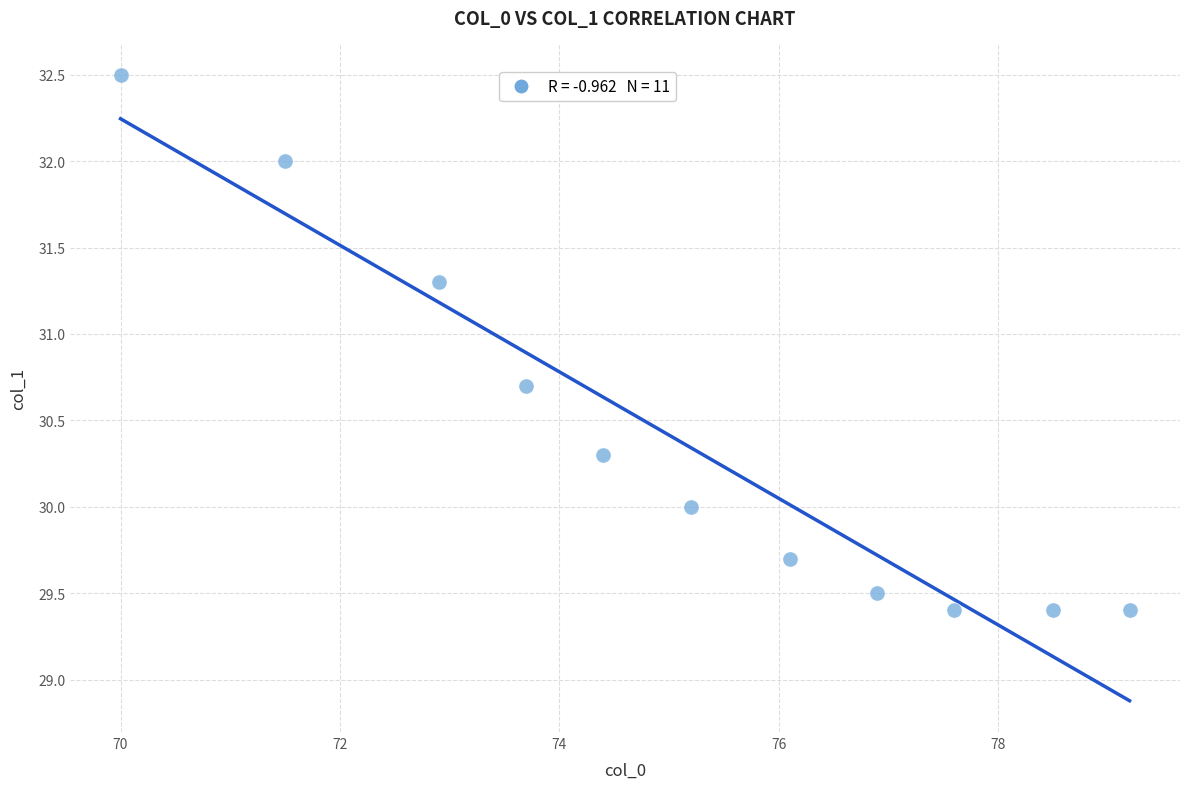

What is the average X value?

75.1